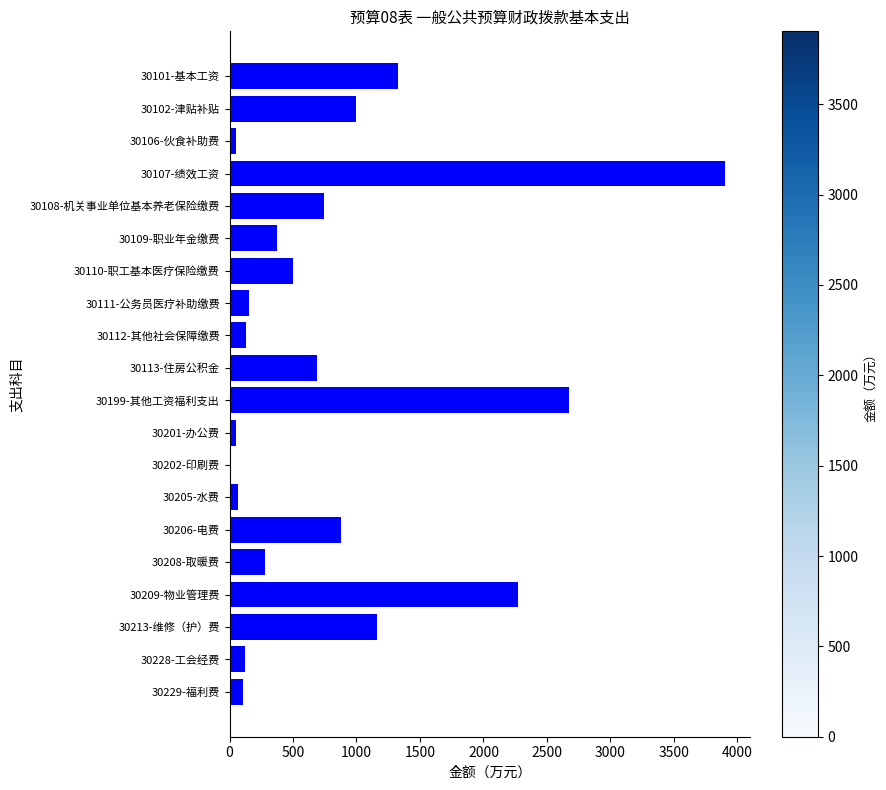

Does the chart contain stacked bars?

No